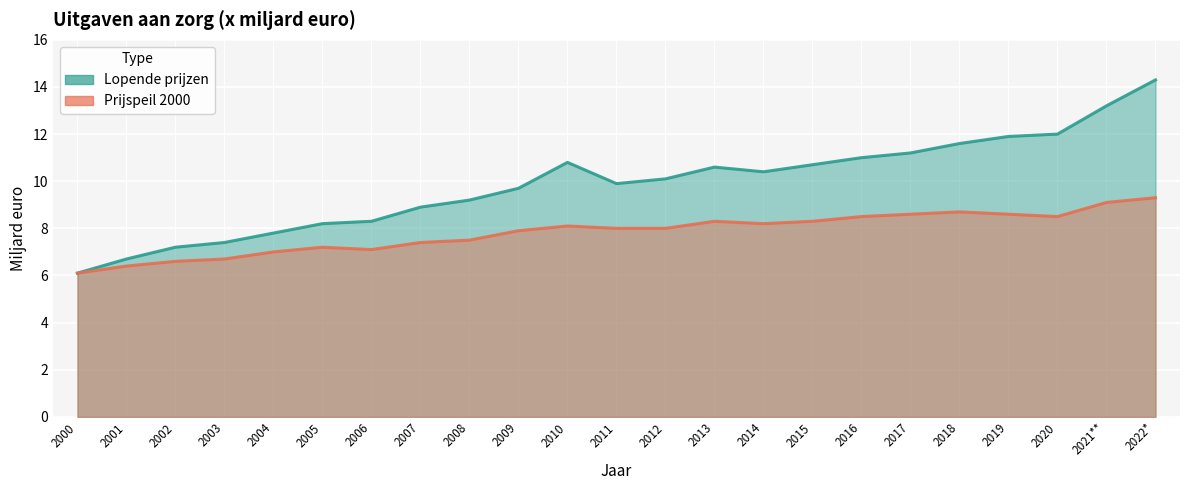

What is the difference between the maximum and minimum values in the Lopende prijzen series?

8.2